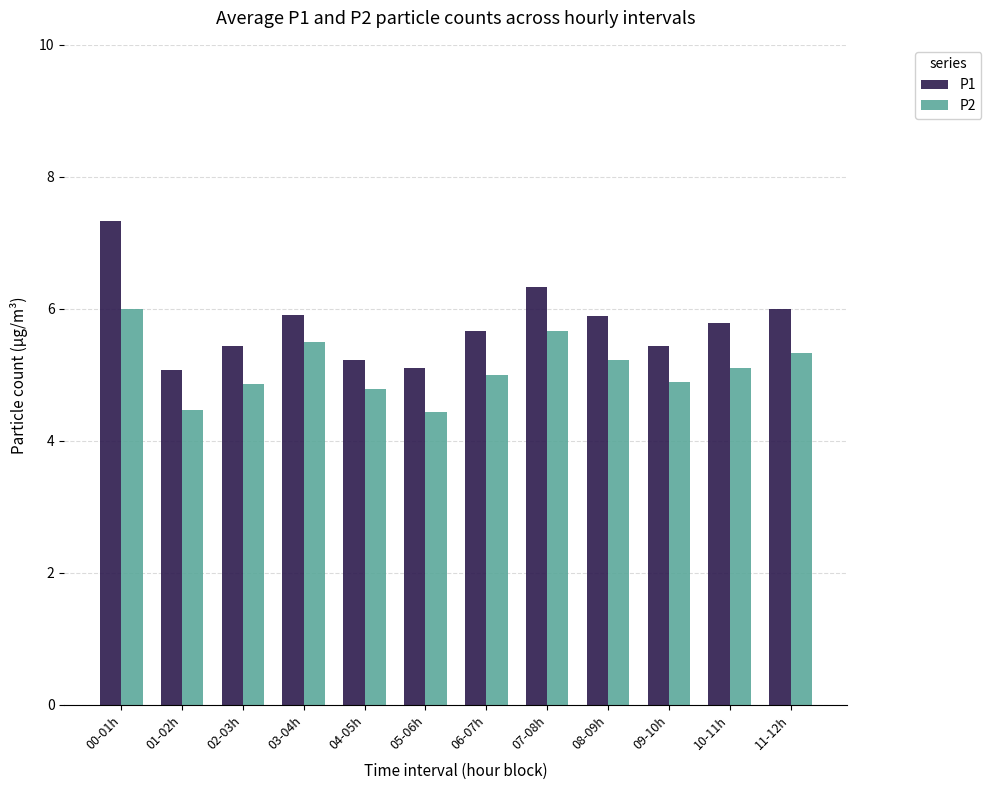

Does the chart contain stacked bars?

No